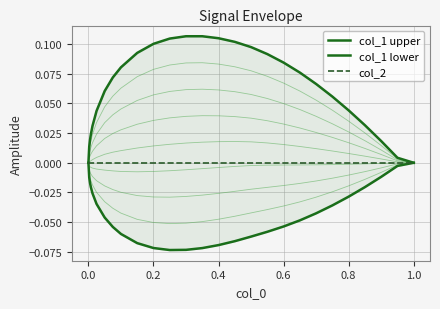

How many positive values does the col_1 upper series have?

25